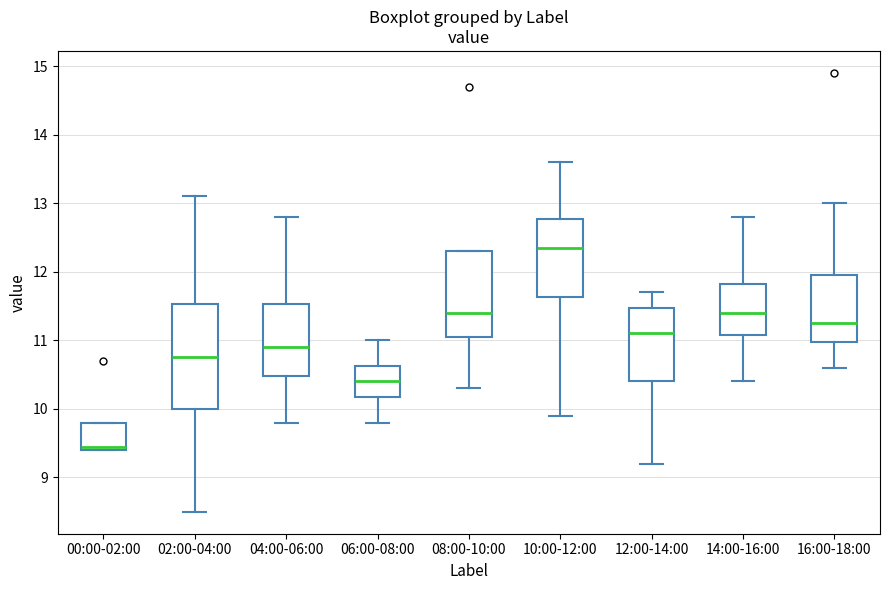

Comparing the boxes themselves (not the whiskers), which one is the tallest?

02:00-04:00